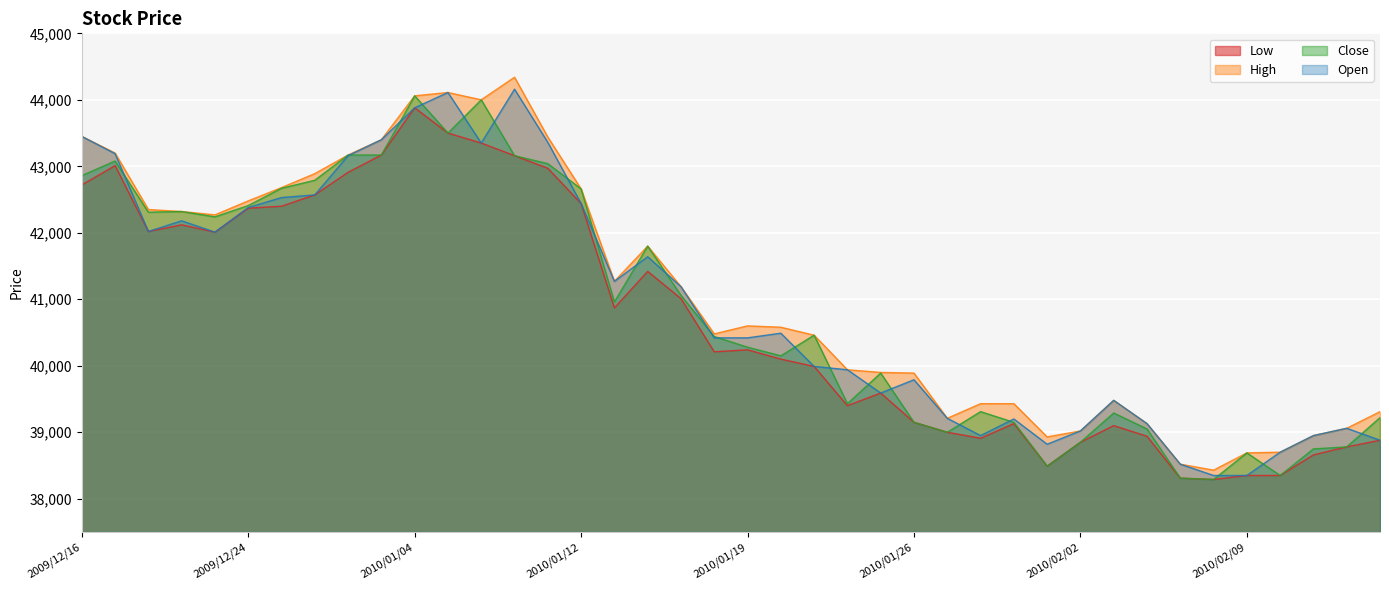

The Close series shows 40440 at 2010/01/18. True or false?

True